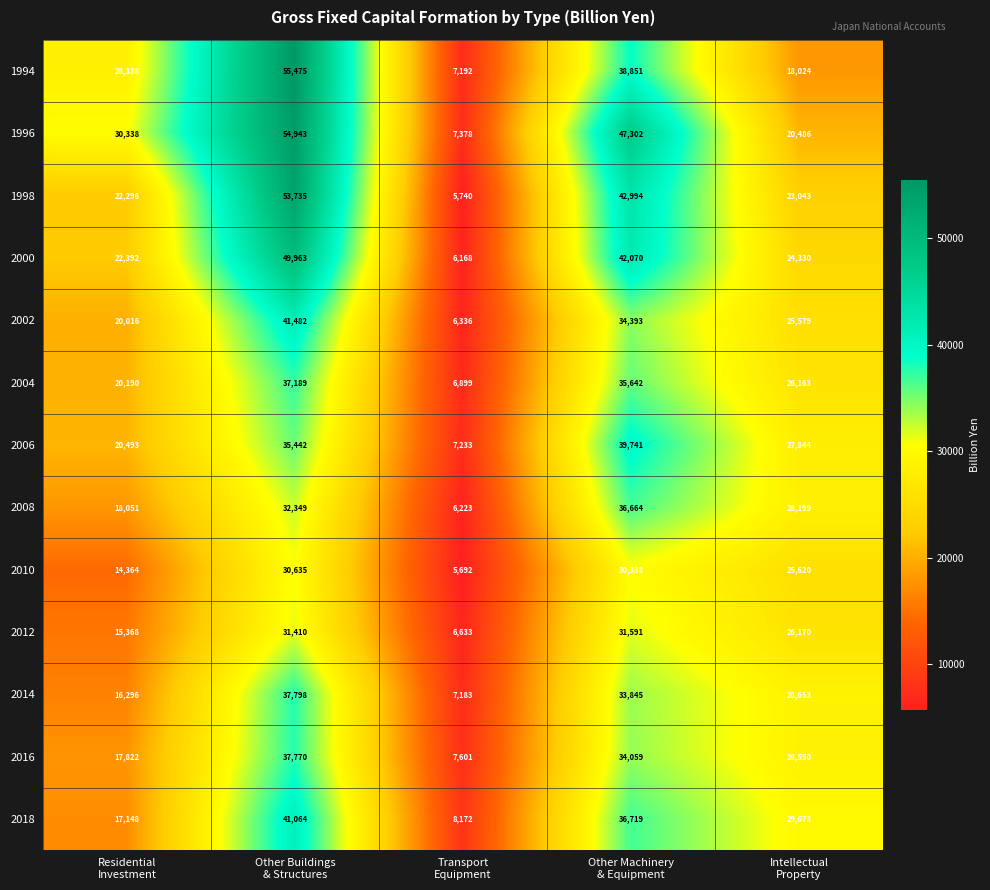

What is the maximum value for 2010?

30635